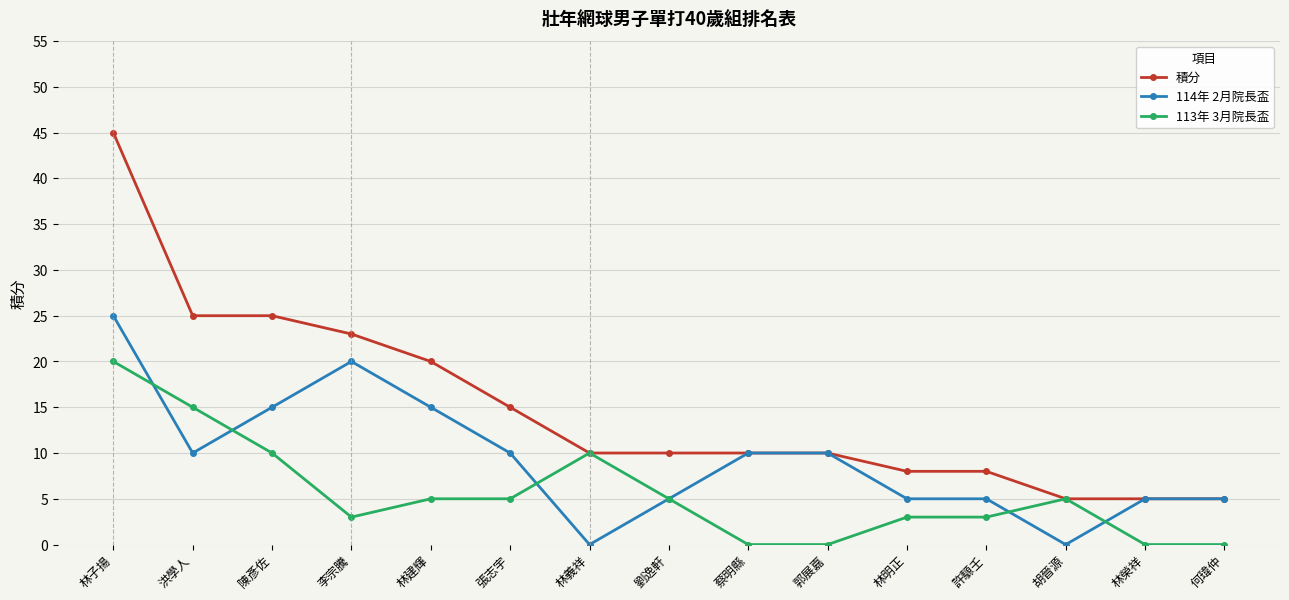

At which category is the sum across all series the highest?

林子揚